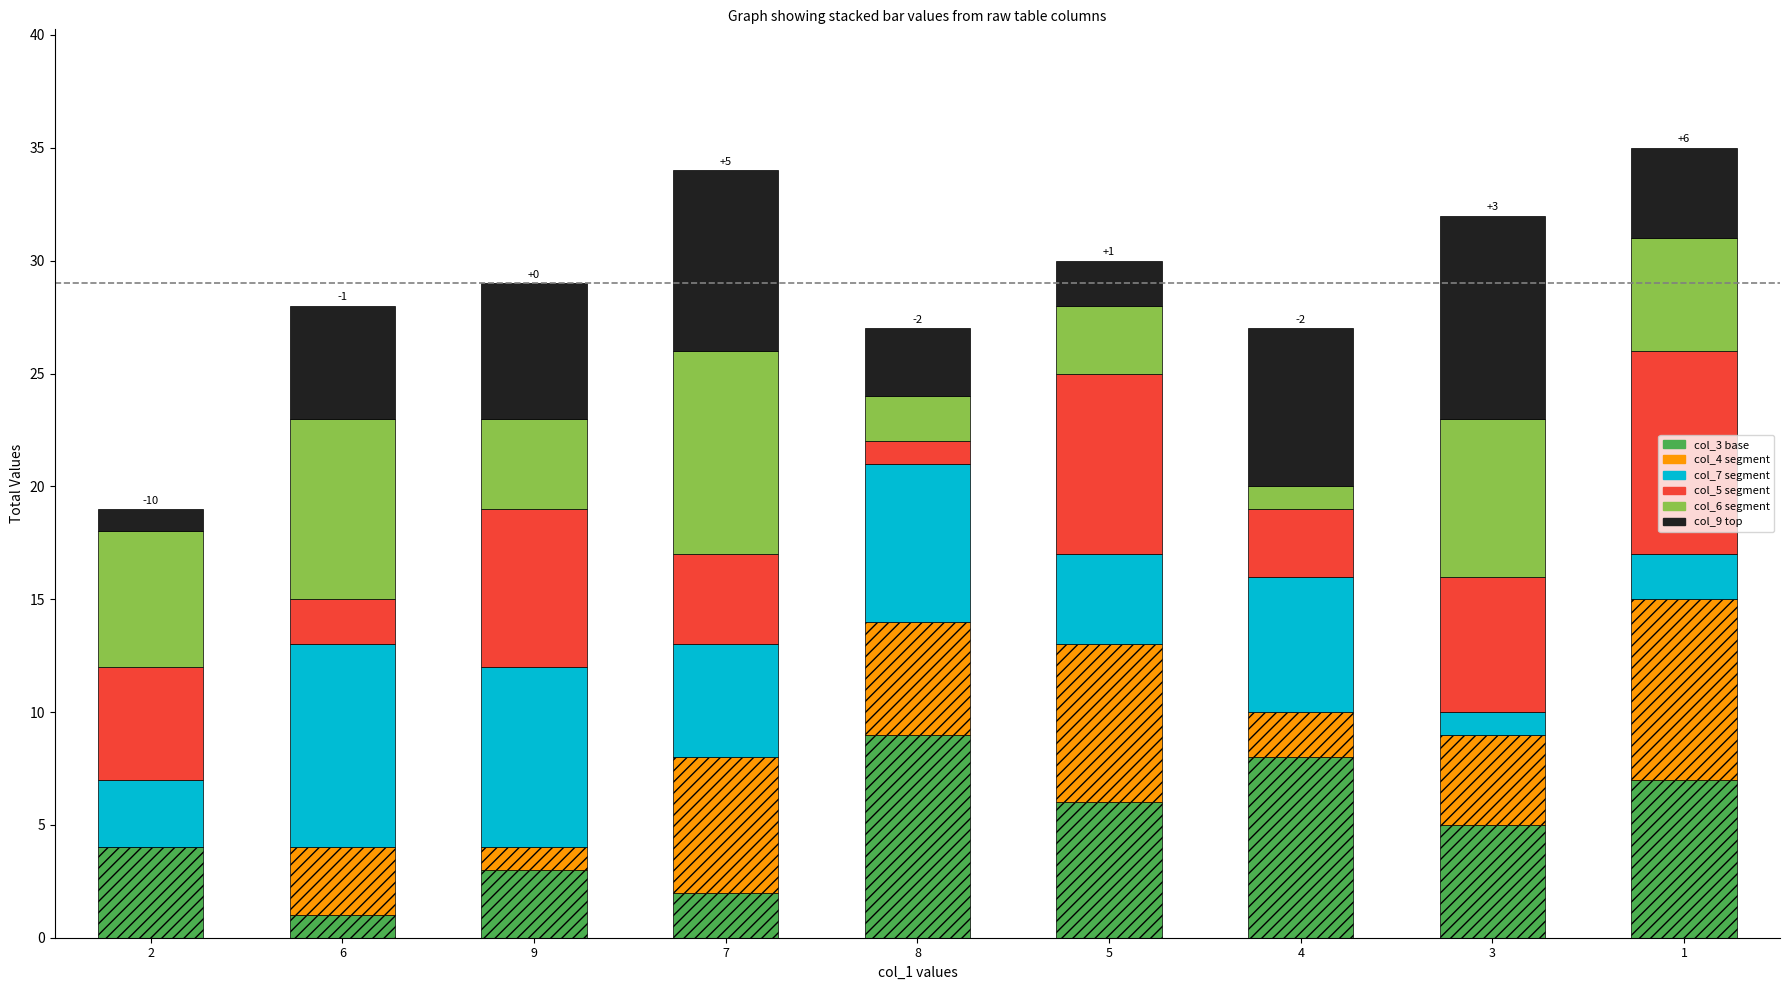

The col_3 base series shows 9 at 3. True or false?

False